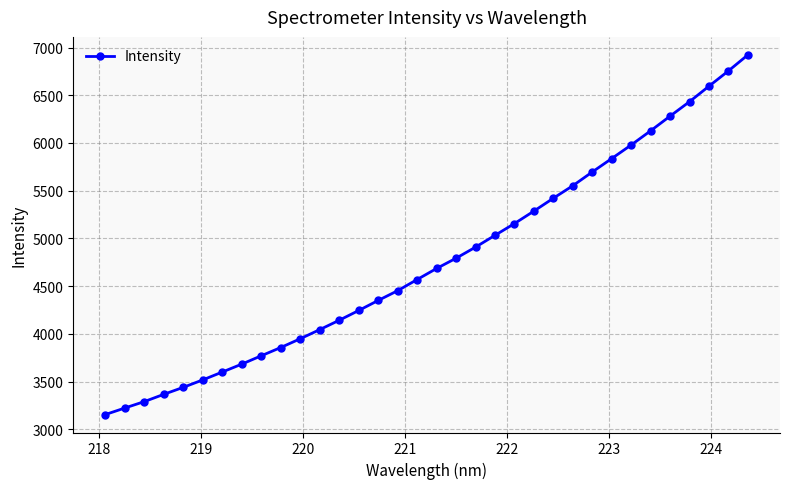

What is the difference between the maximum and second lowest values?

3698.5